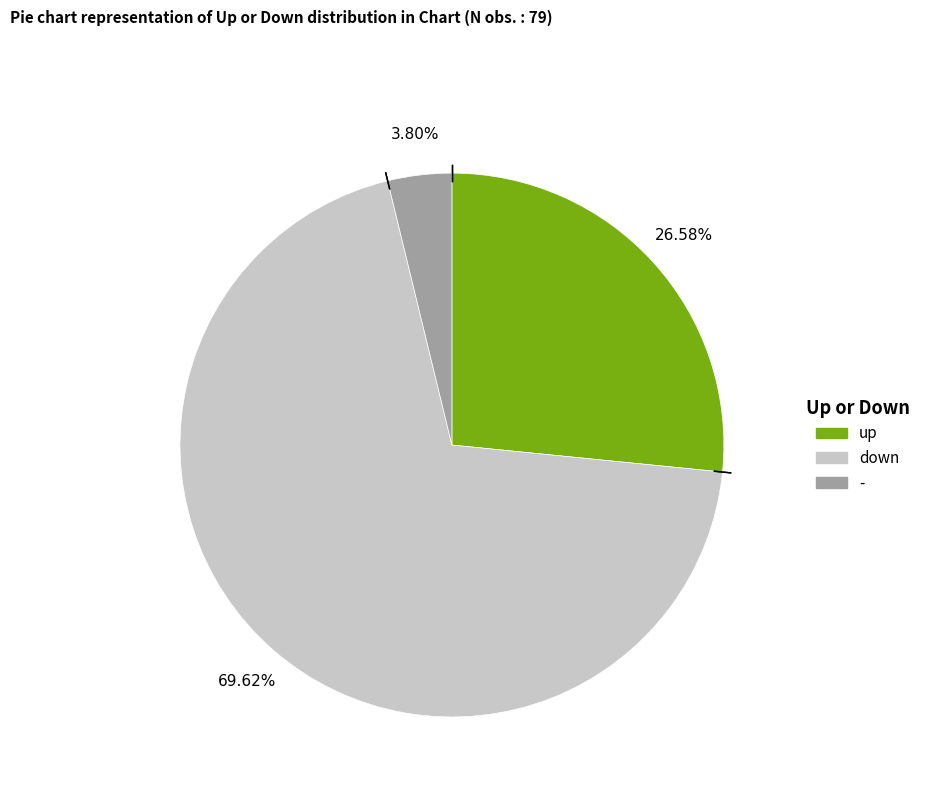

Which slice is the smallest?

-